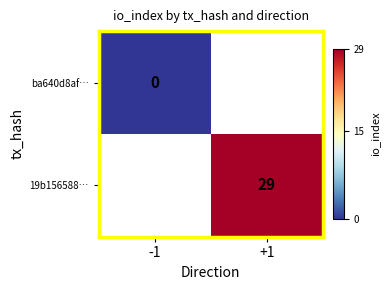

Is it true that 19b156588… equals 16 at +1?

False